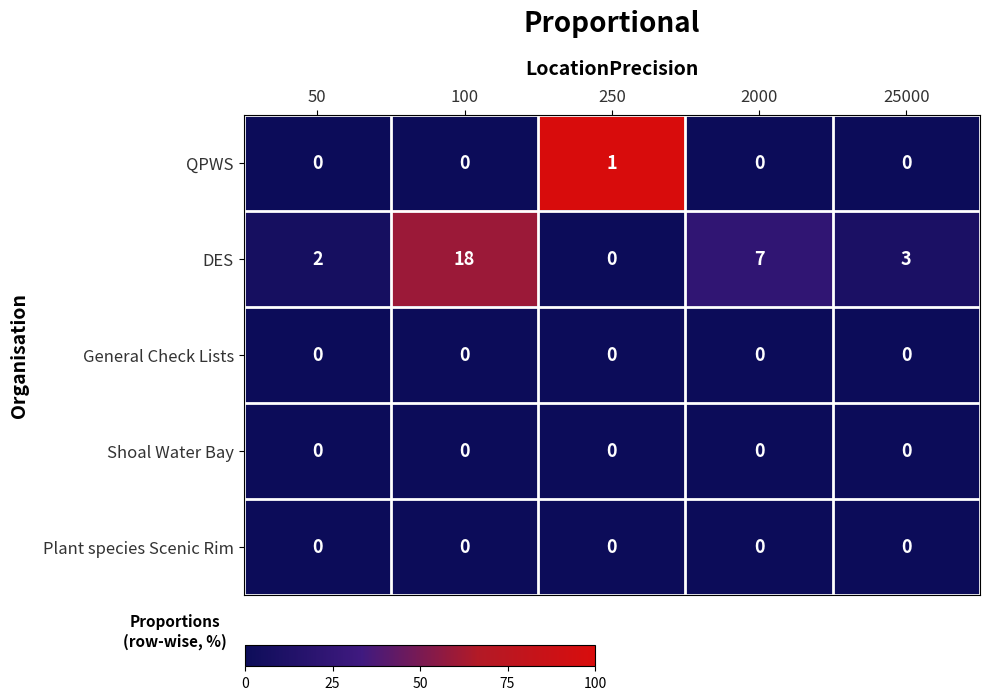

What is the total value across all series at 2000?

7